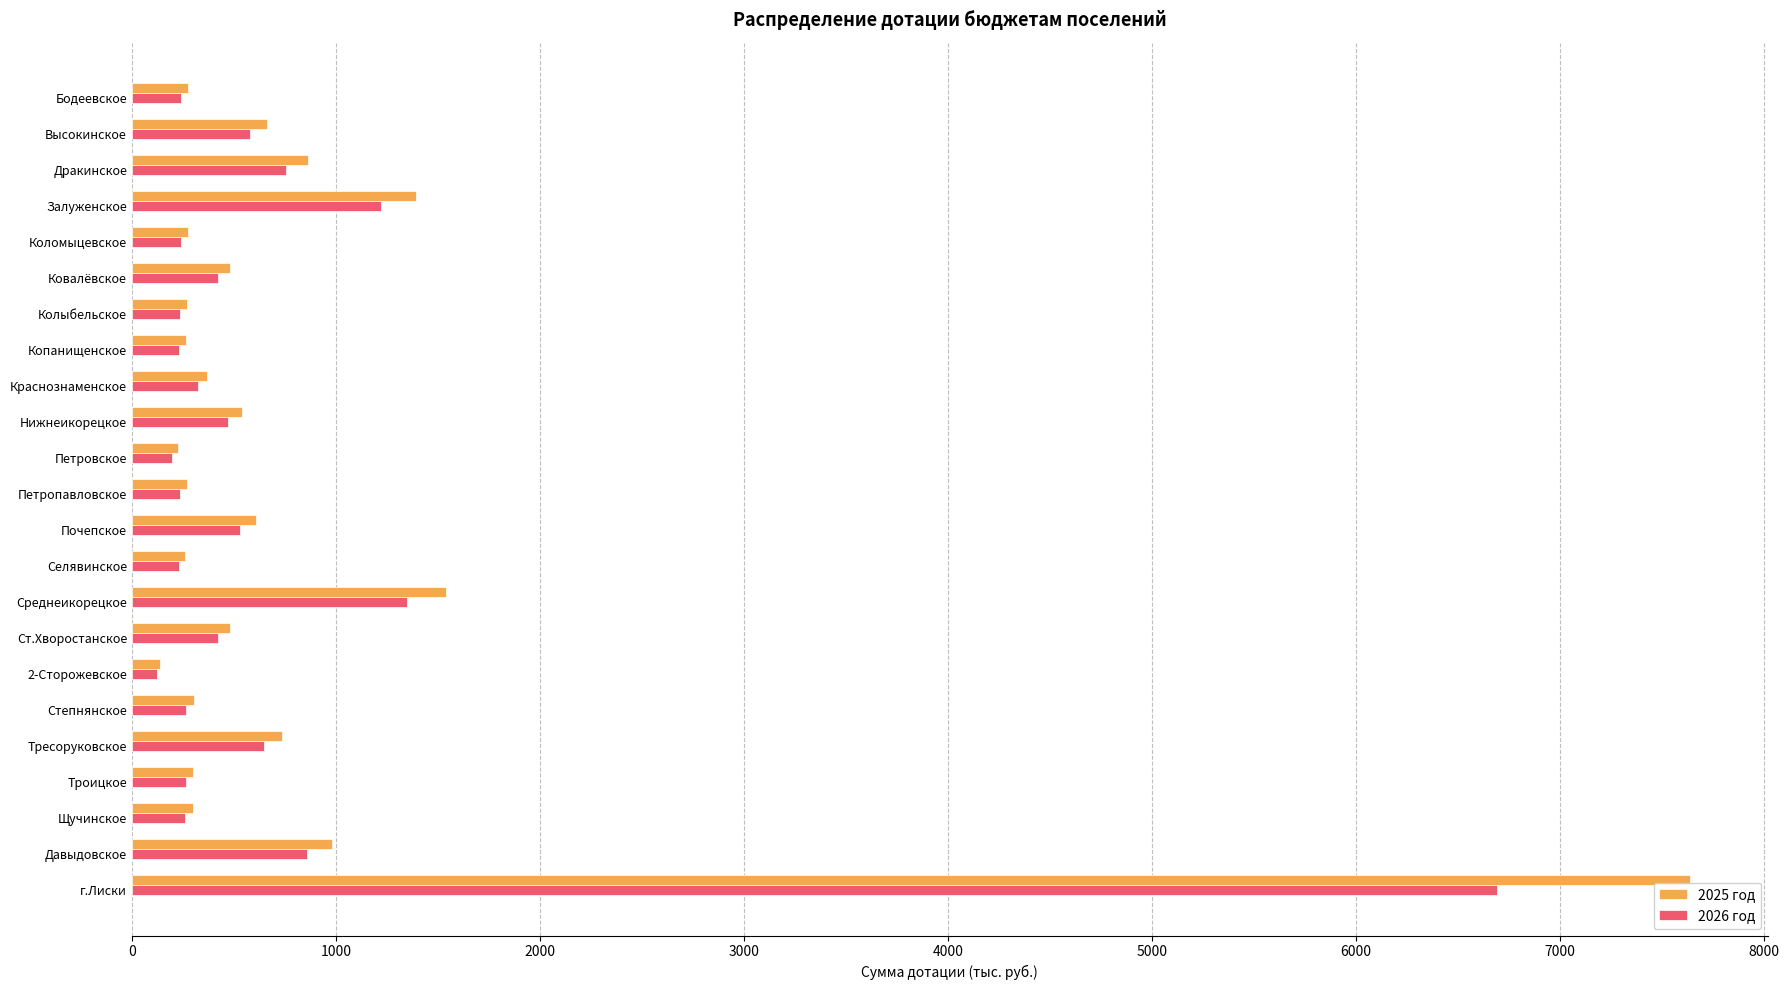

What is the sum of the 2025 год values at Нижнеикорецкое and Коломыцевское?

816